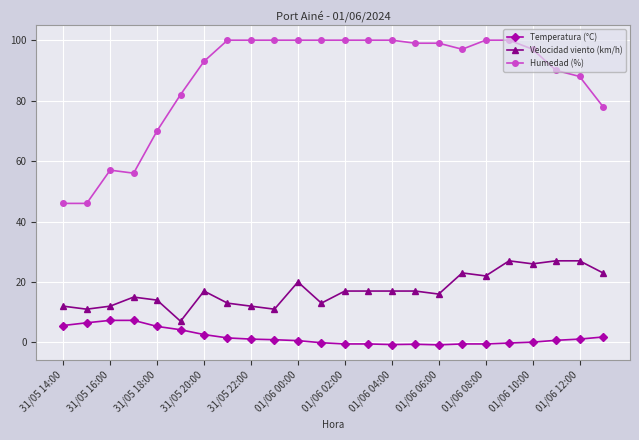

Which series has the widest spread of values?

Humedad (%)